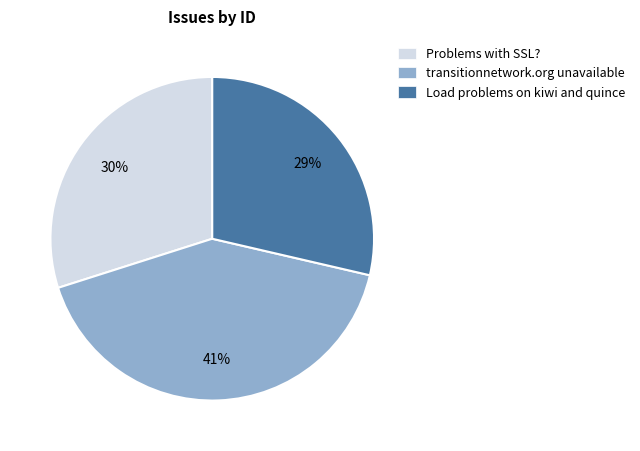

True or false: Problems with SSL? accounts for 21% of the total.

False